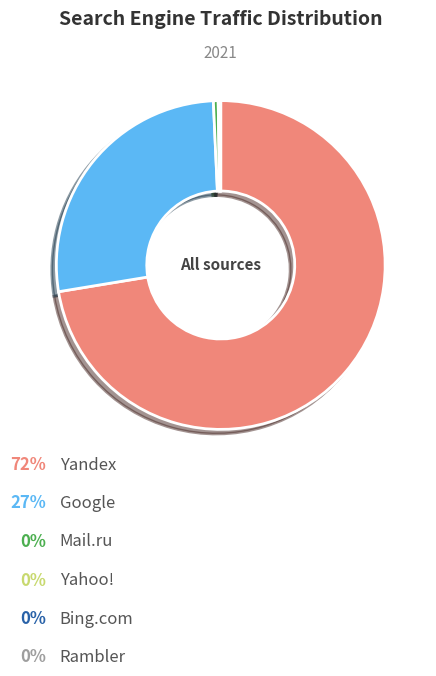

Is there any slice that represents more than half of the pie?

Yes